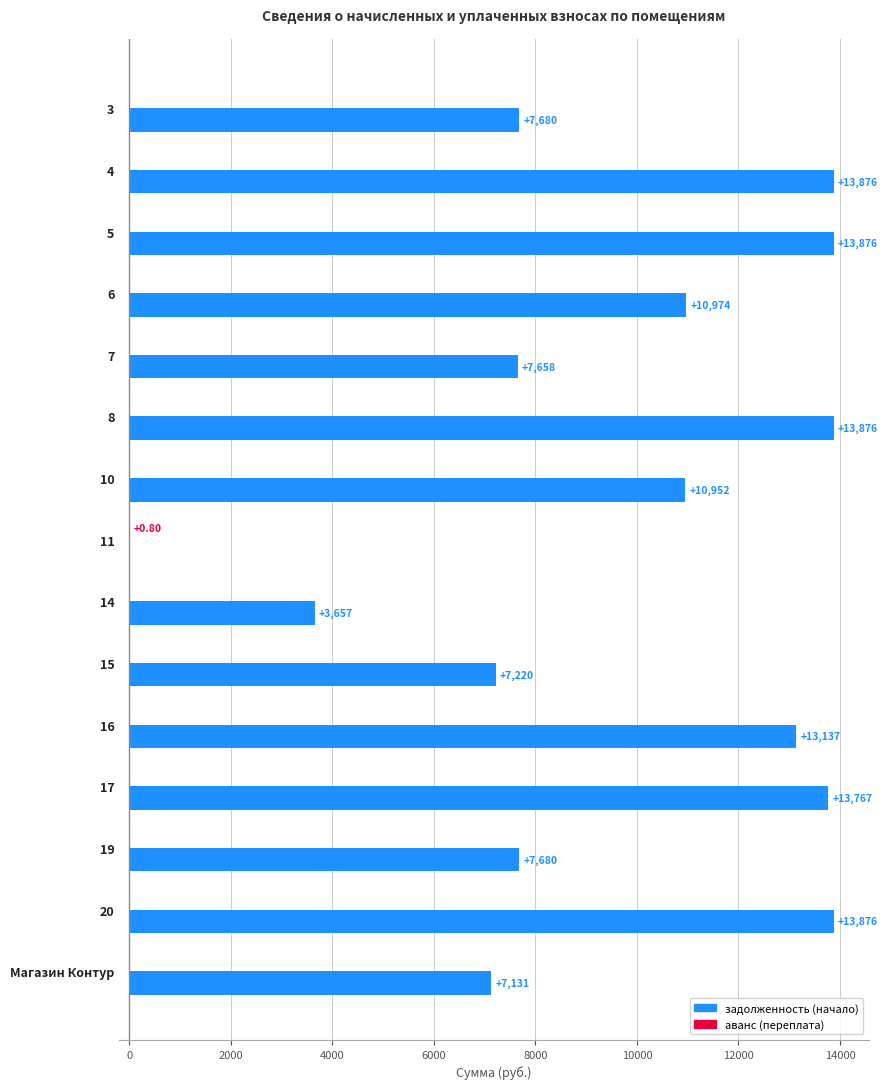

How many positive values does the задолженность (начало) series have?

14